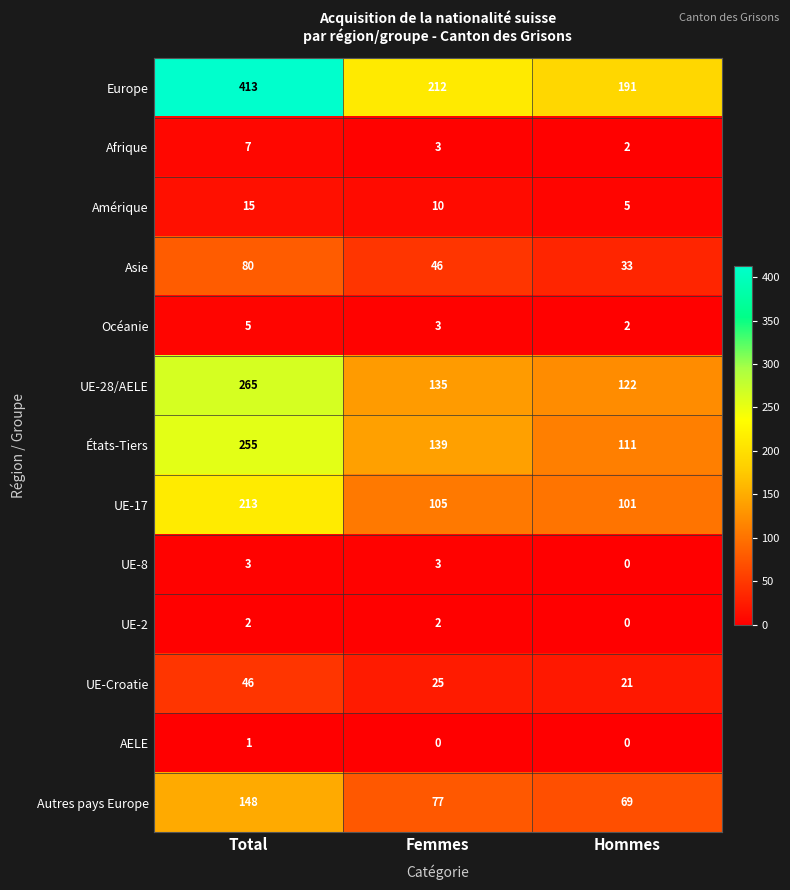

Which series has the largest range (max minus min)?

Europe